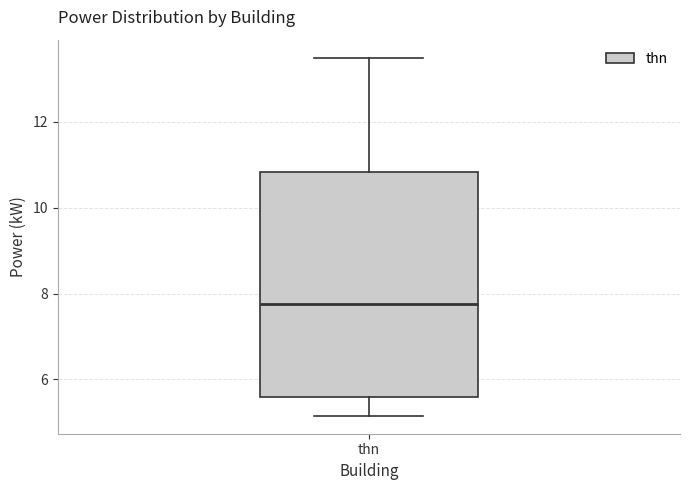

Read this box plot against the y-axis: the position of the median line, the range covered by the box, and the ends of both whiskers. The values are not printed on the chart, so give them approximately, as read against the axis.

median 7.8, box 5.6 to 10.8, whiskers 5.2 to 13.6